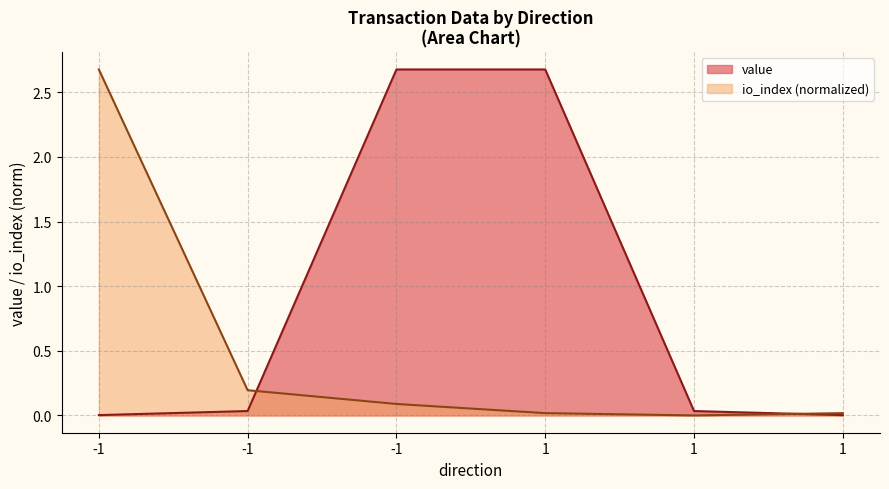

Where do io_index and value first cross each other?

-1 and -1